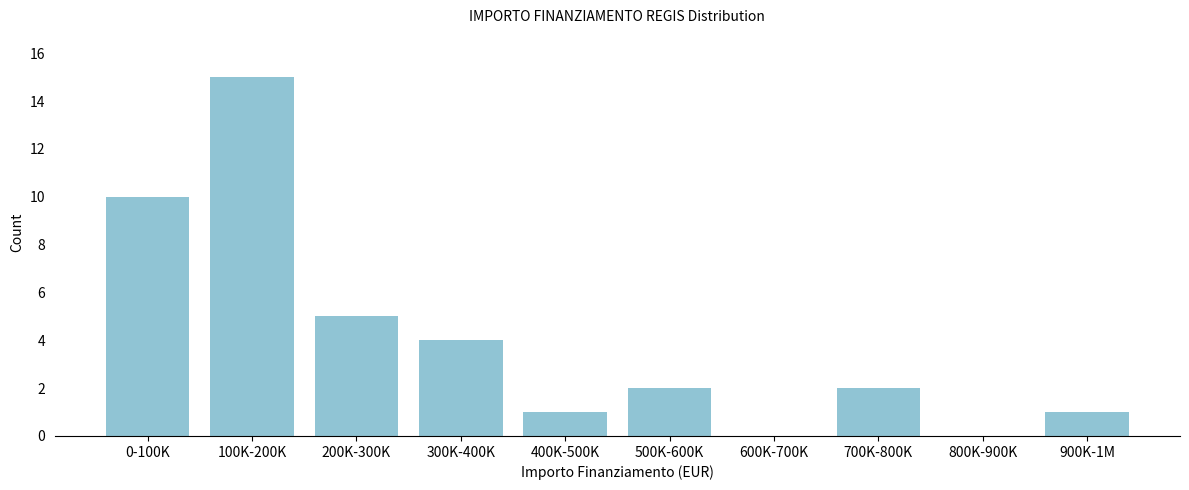

Reading left to right, what are all the values shown in this chart?

0-100K=10	100K-200K=15	200K-300K=5	300K-400K=4	400K-500K=1	500K-600K=2	600K-700K=0	700K-800K=2	800K-900K=0	900K-1M=1